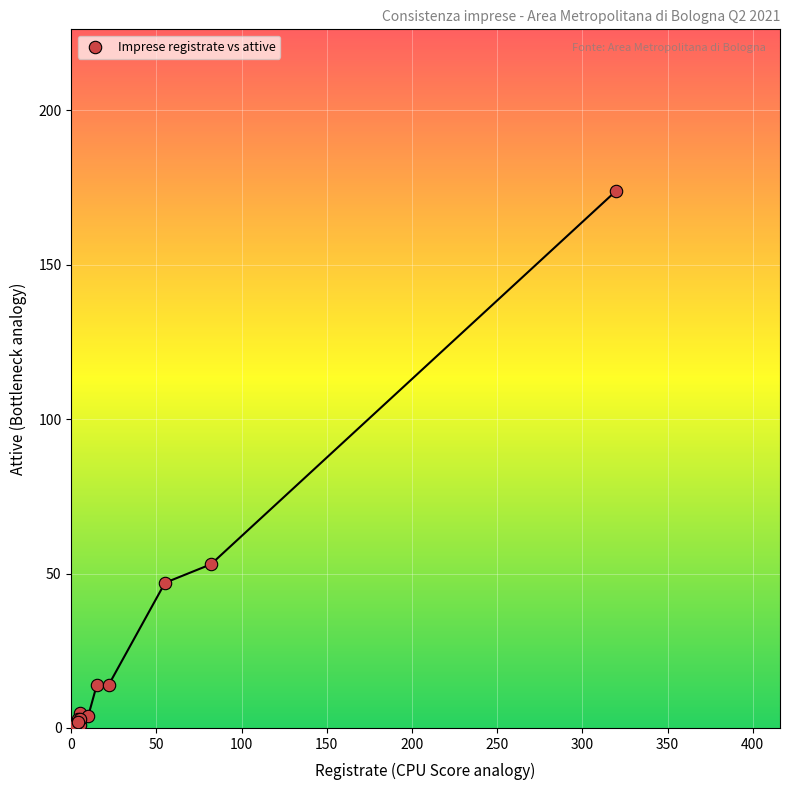

What Y value in the scatter plot is closest to 87?

53